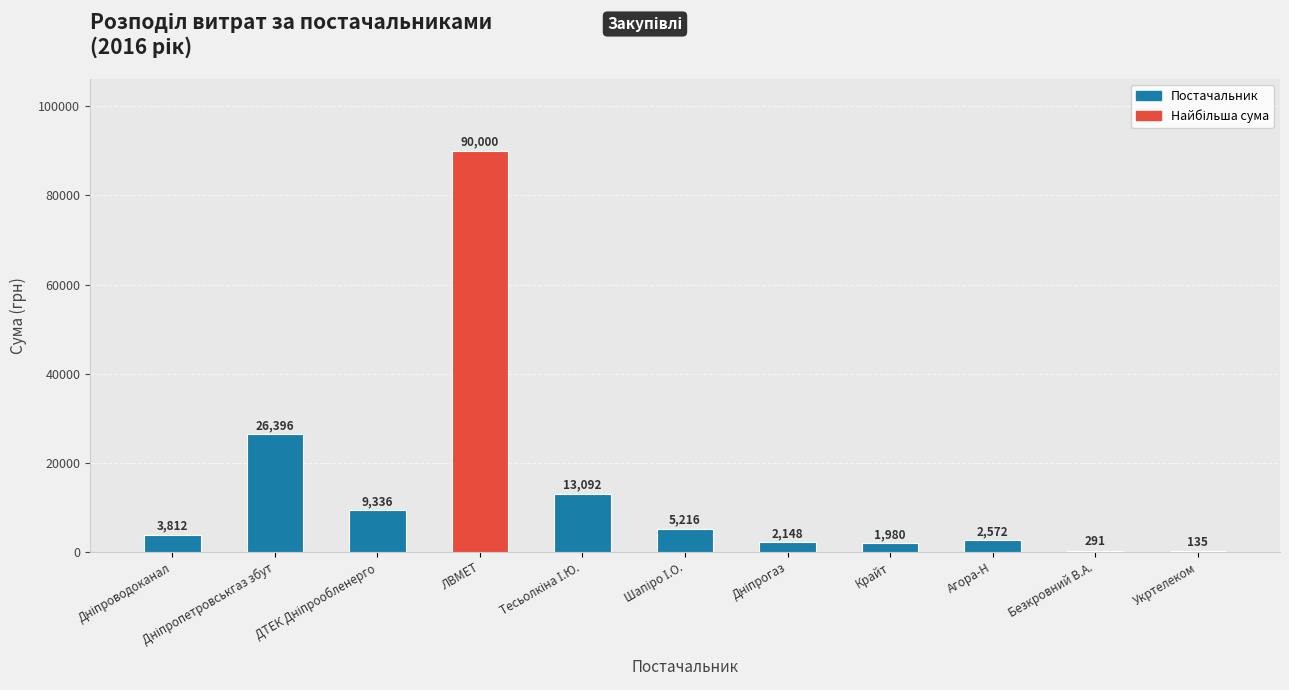

What is the change in value from ЛВМЕТ to Крайт?

-88020.0